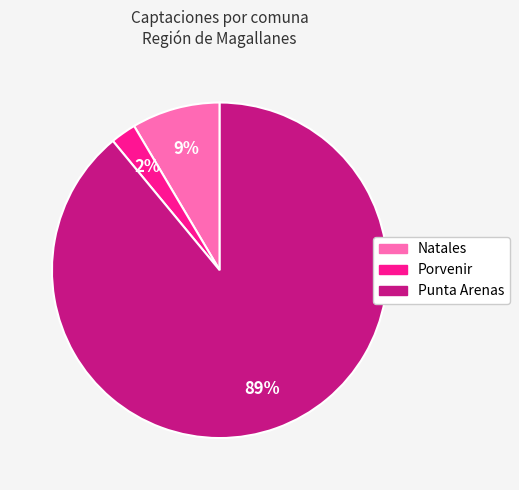

True or false: Porvenir accounts for 2% of the total.

True